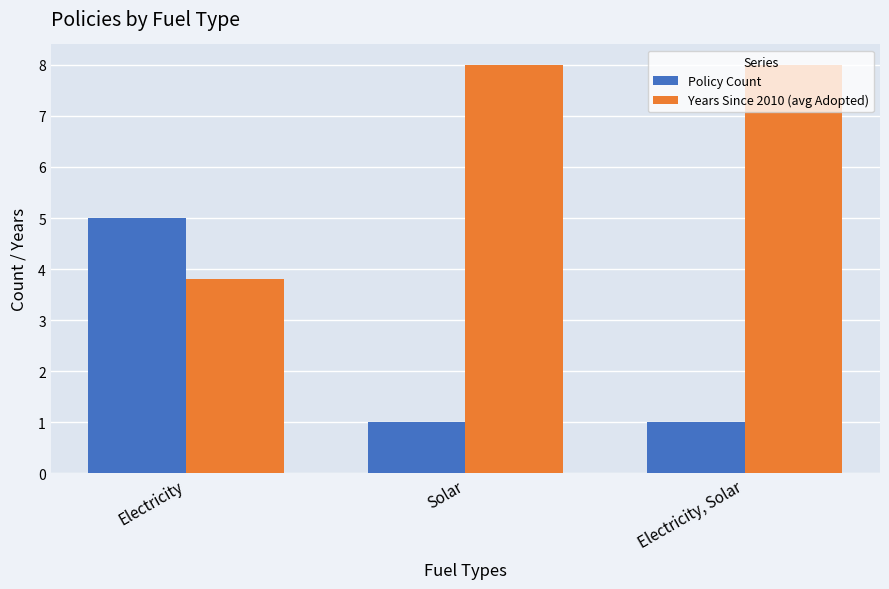

Reading right to left, what are all the values shown in this chart?

Policy Count: Electricity, Solar=1.0	Solar=1.0	Electricity=5.0
Years Since 2010 (avg Adopted): Electricity, Solar=8.0	Solar=8.0	Electricity=3.8